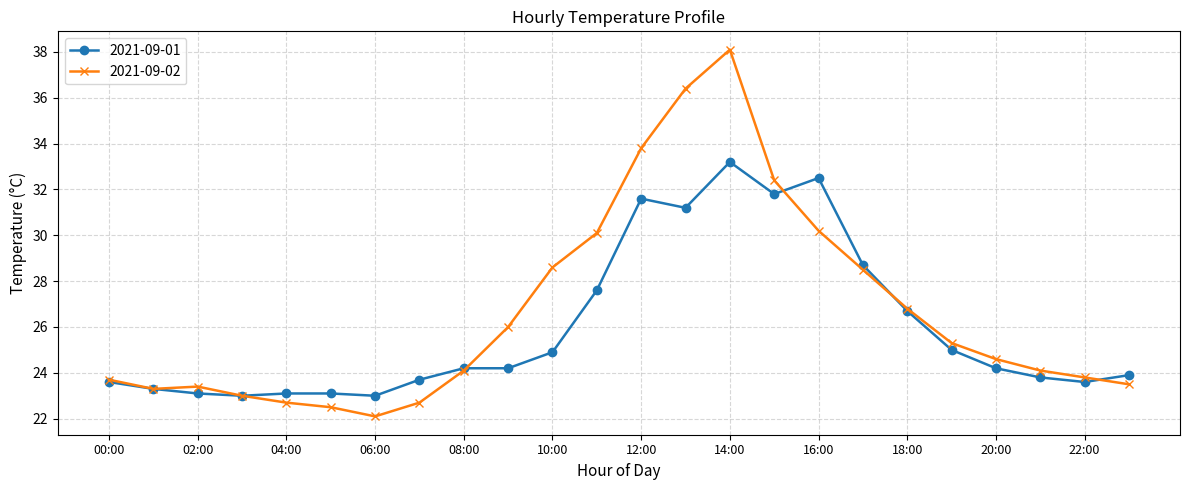

True or false: 2021-09-01 has more than 0 interior local peaks.

True